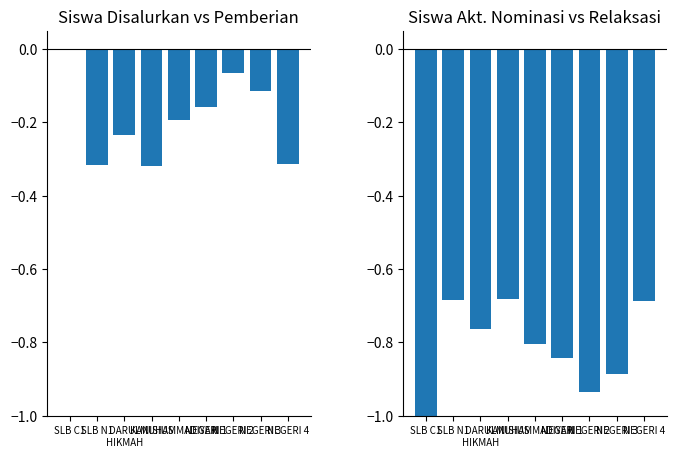

The value of Siswa Akt. Nominasi at KANISIUS is -0.2. True or false?

False